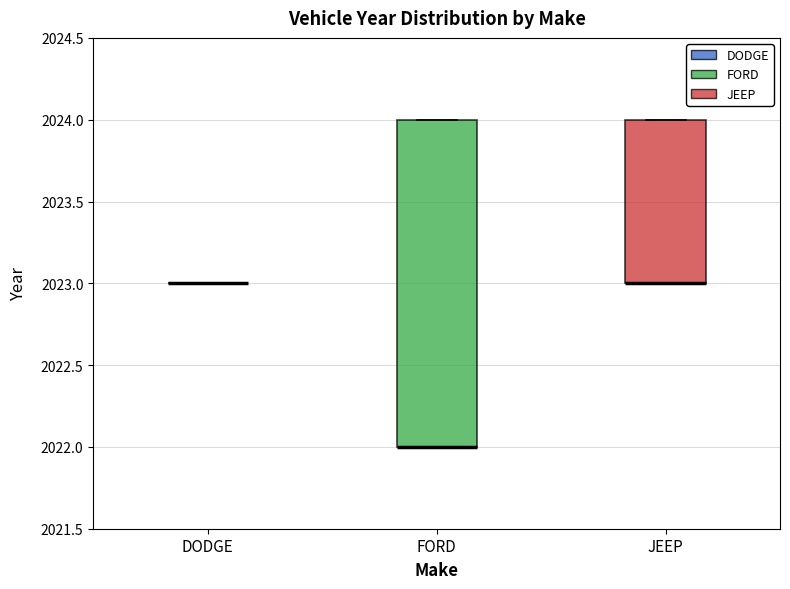

Comparing the boxes themselves (not the whiskers), which one is the tallest?

FORD